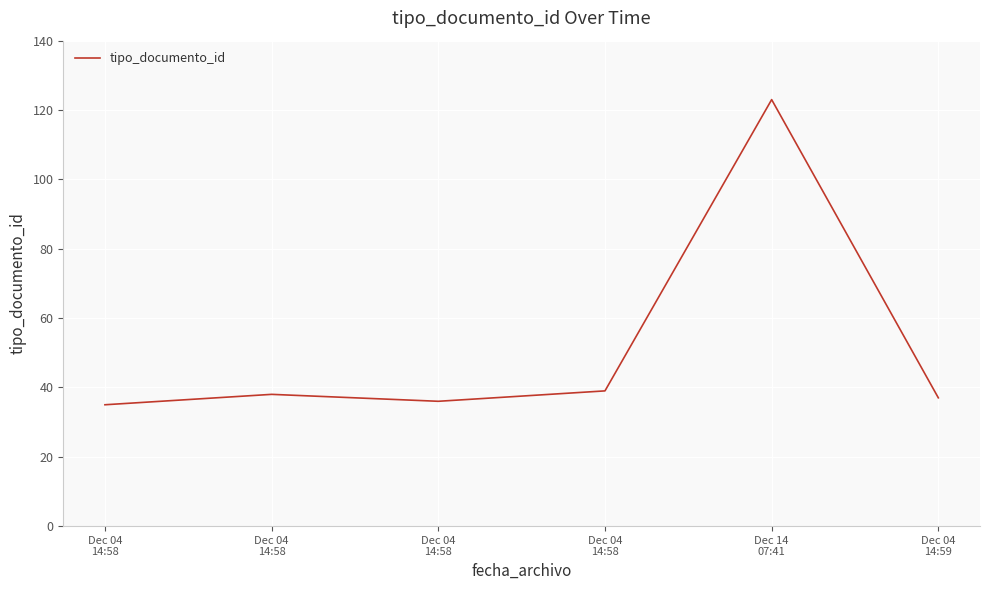

What is the label of the 5th point from the left?

Dec 14
07:41